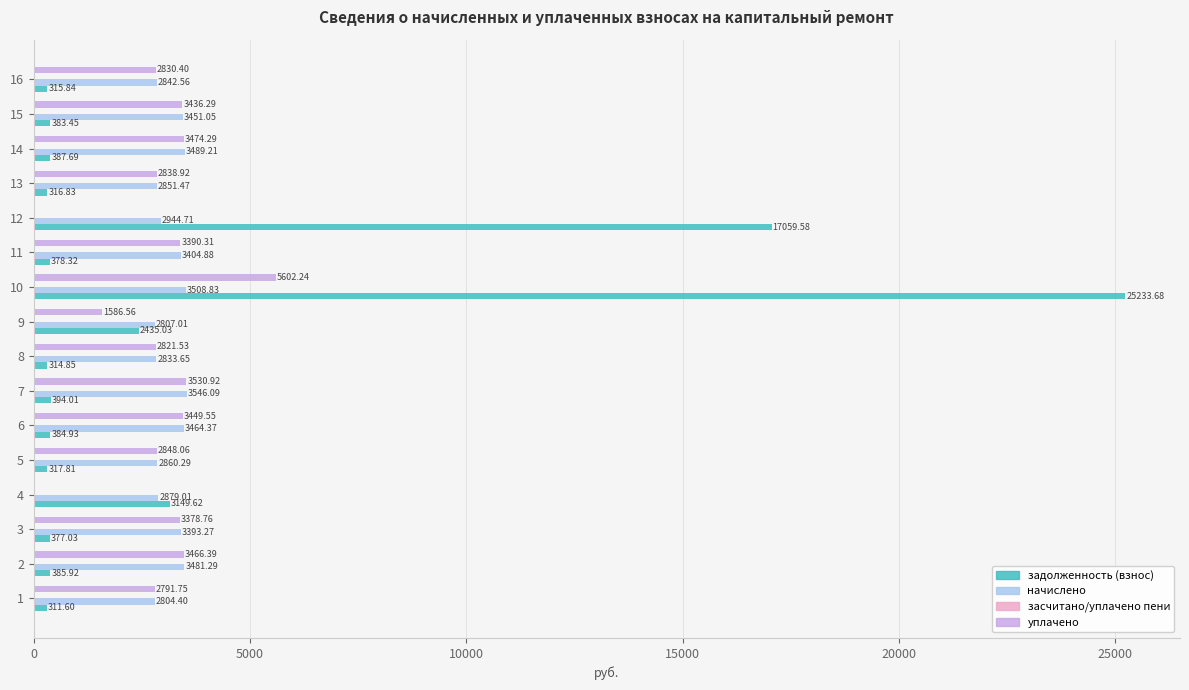

Which series changed the most between 11 and 12?

задолженность (взнос)